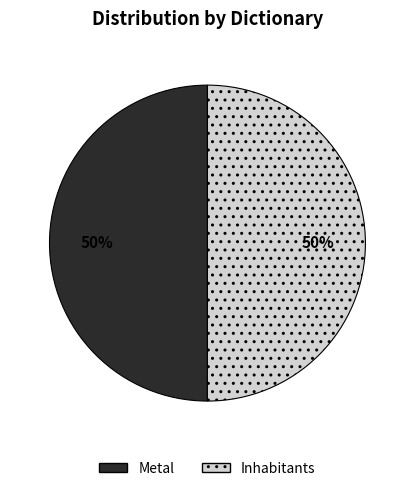

What percentage is the Metal slice, to the nearest percent?

50%